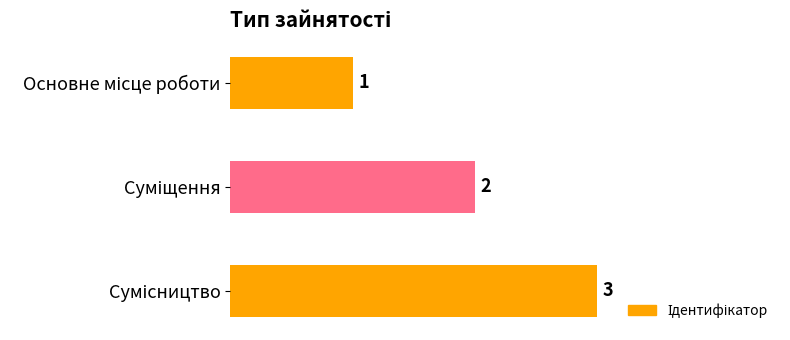

How many values are between 1 and 3?

3